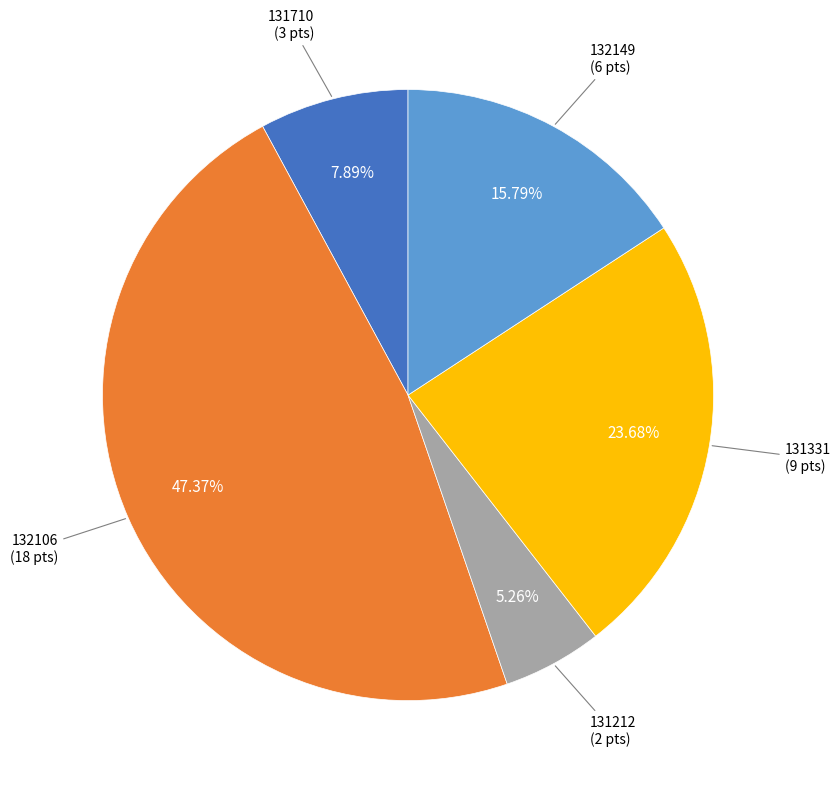

Which has a higher value, 131710 or 131212?

131710